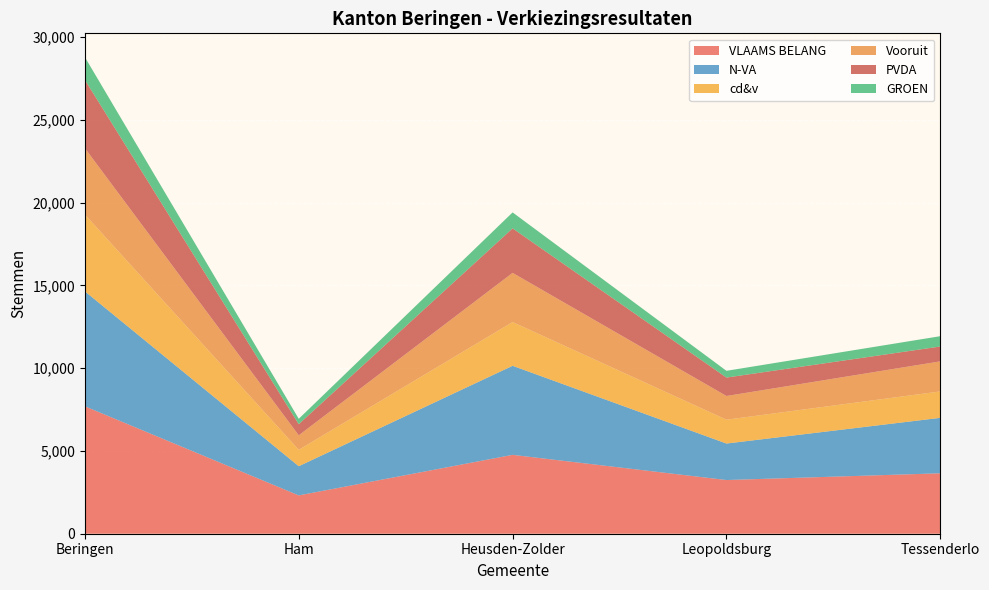

Reading left to right, what are all the values shown in this chart?

VLAAMS BELANG: 7696	2315	4764	3243	3650
N-VA: 6943	1762	5378	2204	3349
cd&v: 4641	990	2641	1440	1596
Vooruit: 4004	877	2971	1431	1815
PVDA: 4127	674	2689	1114	898
GROEN: 1372	323	964	407	623